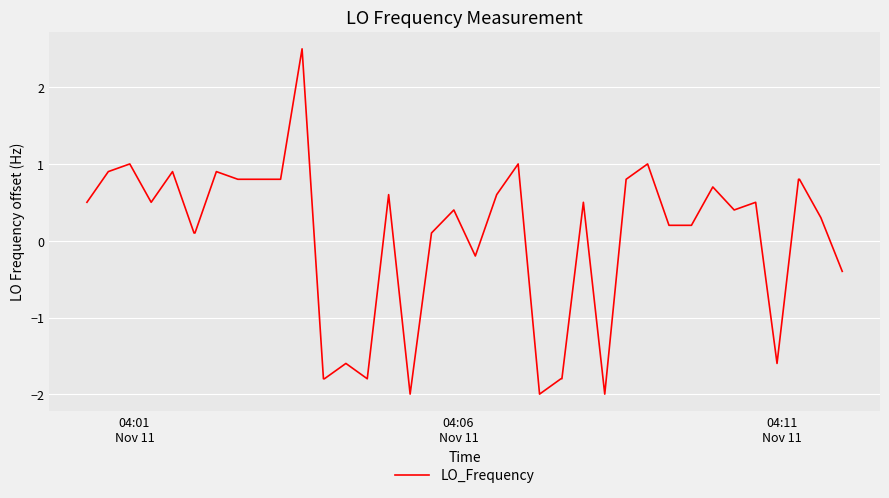

What is the difference between the maximum and minimum values?

4.5